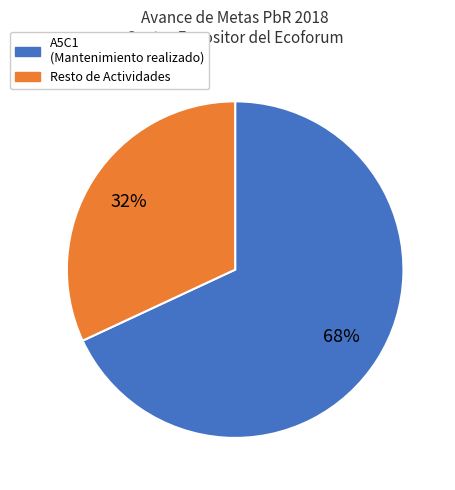

Does any single category account for the majority?

Yes